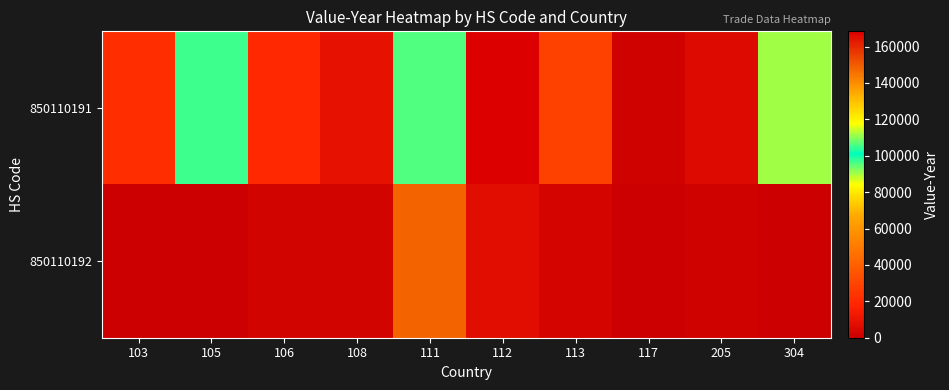

At how many categories does at least one series exceed 14947?

7